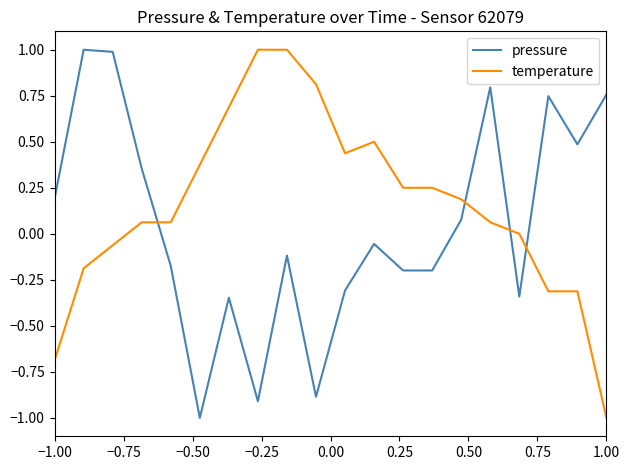

What is the minimum value shown in the chart?

-1.0